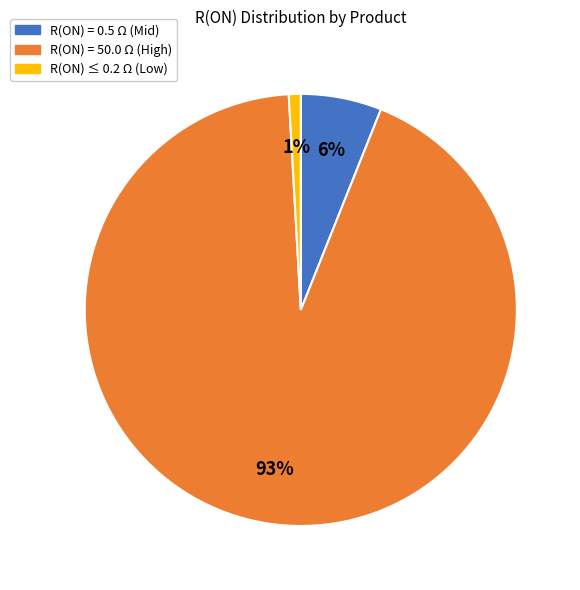

To the nearest percent, what percentage of the pie is R(ON) = 0.5 Ω (Mid)?

6%